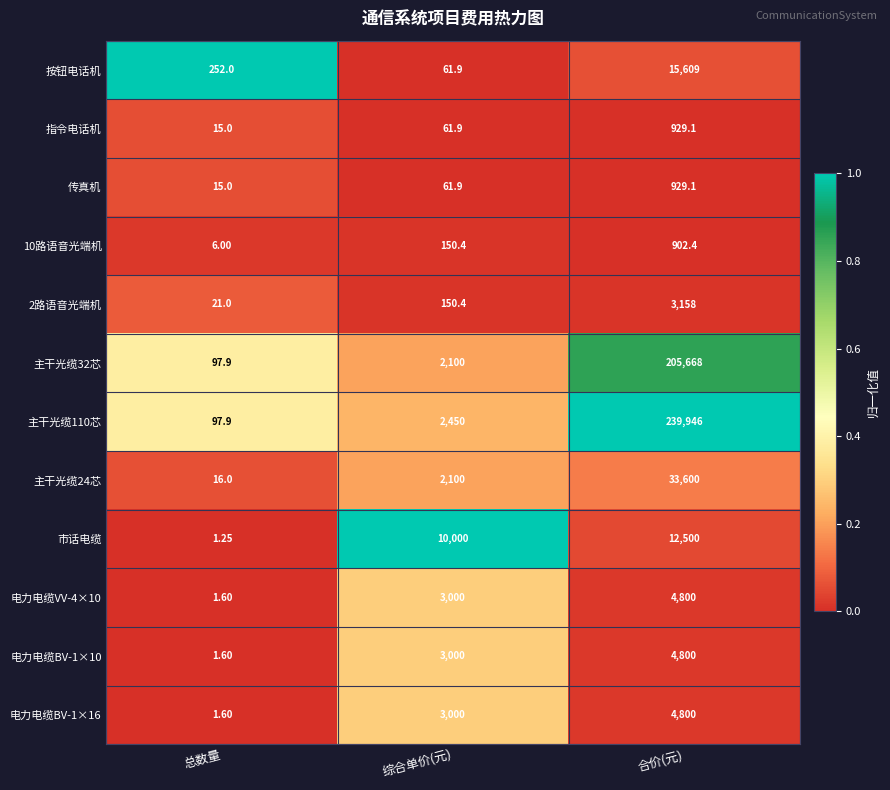

Which category has the highest value in the 市话电缆 series?

合价(元)